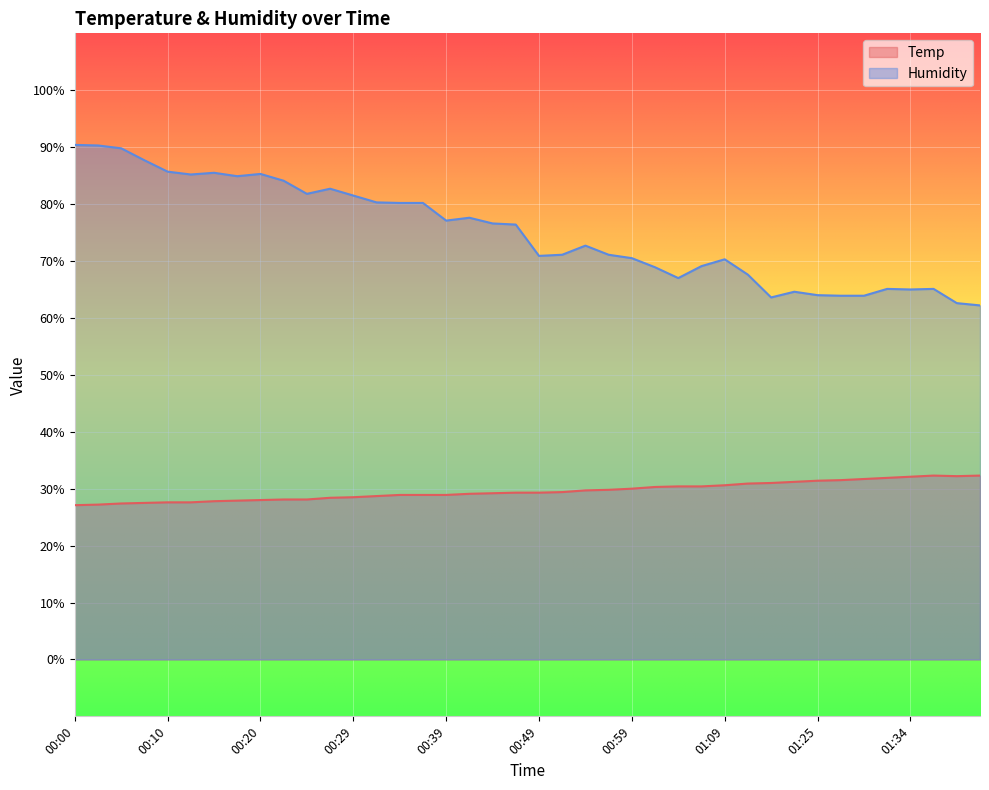

Reading right to left, list all the values displayed in this chart.

Temp: 32.3	32.2	32.3	32.1	31.9	31.7	31.5	31.4	31.2	31.0	30.9	30.6	30.4	30.4	30.3	30.0	29.8	29.7	29.4	29.3	29.3	29.2	29.1	28.9	28.9	28.9	28.7	28.5	28.4	28.1	28.1	28.0	27.9	27.8	27.6	27.6	27.5	27.4	27.2	27.1
Humidity: 62.2	62.6	65.1	65.0	65.1	63.9	63.9	64.0	64.6	63.6	67.6	70.3	69.1	67.0	68.9	70.5	71.1	72.7	71.1	70.9	76.4	76.6	77.6	77.1	80.2	80.2	80.3	81.5	82.7	81.8	84.1	85.3	84.9	85.5	85.2	85.7	87.7	89.8	90.3	90.4